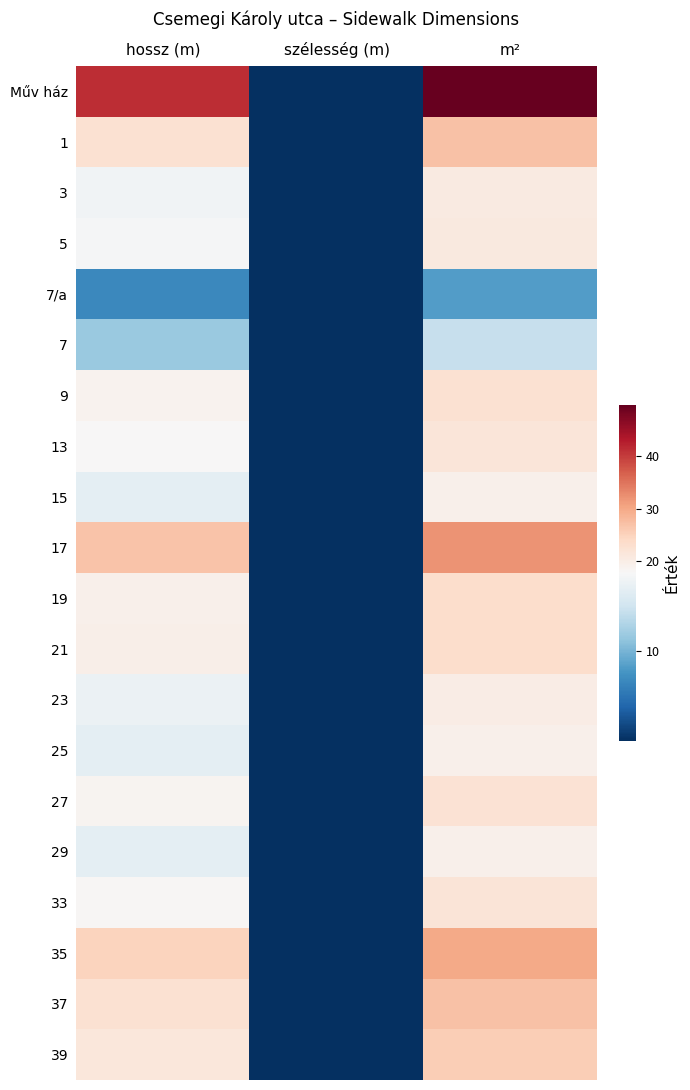

Reading left to right, list all the values displayed in this chart.

Műv ház: hossz (m)=41.5	szélesség (m)=1.2	m²=49.8
1: hossz (m)=22.6	szélesség (m)=1.2	m²=27.1
3: hossz (m)=17.1	szélesség (m)=1.2	m²=20.5
5: hossz (m)=17.4	szélesség (m)=1.2	m²=20.9
7/a: hossz (m)=7.0	szélesség (m)=1.2	m²=8.4
7: hossz (m)=11.5	szélesség (m)=1.2	m²=13.8
9: hossz (m)=18.7	szélesség (m)=1.2	m²=22.4
13: hossz (m)=17.9	szélesség (m)=1.2	m²=21.5
15: hossz (m)=16.0	szélesség (m)=1.2	m²=19.2
17: hossz (m)=26.7	szélesség (m)=1.2	m²=32.0
19: hossz (m)=19.4	szélesség (m)=1.2	m²=23.3
21: hossz (m)=19.5	szélesség (m)=1.2	m²=23.4
23: hossz (m)=16.7	szélesség (m)=1.2	m²=20.0
25: hossz (m)=16.0	szélesség (m)=1.2	m²=19.2
27: hossz (m)=18.5	szélesség (m)=1.2	m²=22.2
29: hossz (m)=16.1	szélesség (m)=1.2	m²=19.3
33: hossz (m)=18.1	szélesség (m)=1.2	m²=21.7
35: hossz (m)=24.8	szélesség (m)=1.2	m²=29.8
37: hossz (m)=22.6	szélesség (m)=1.2	m²=27.1
39: hossz (m)=21.4	szélesség (m)=1.2	m²=25.7